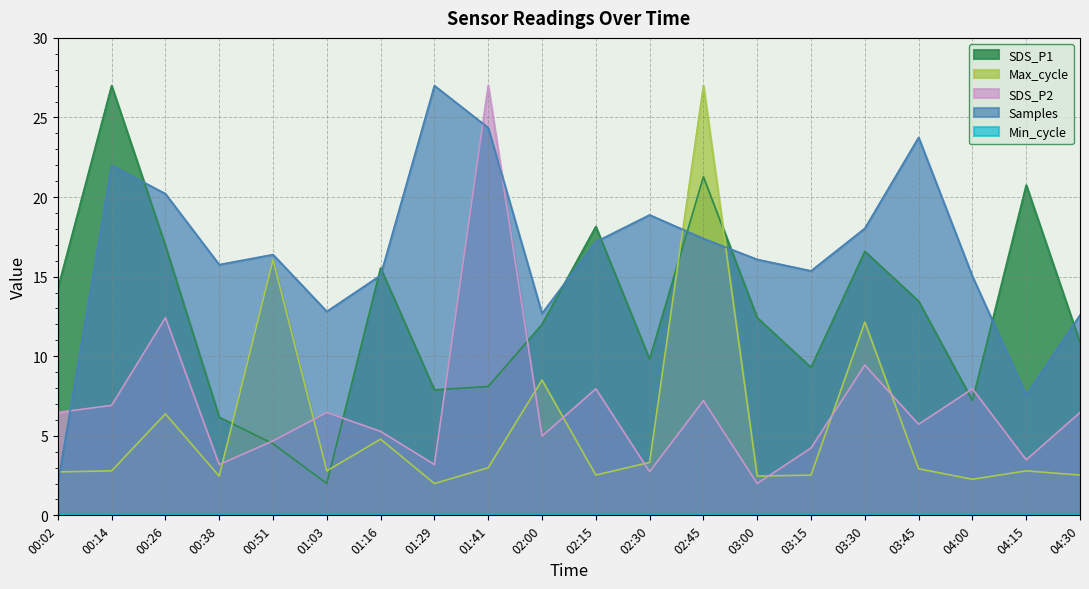

At which category does SDS_P2 reach its first local peak?

00:26